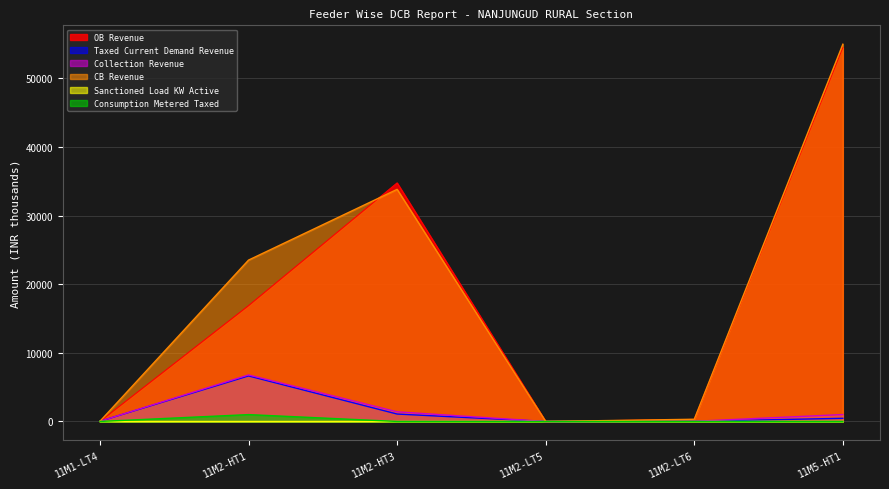

Which series changed the most between 11M1-LT4 and 11M2-HT3?

OB Revenue